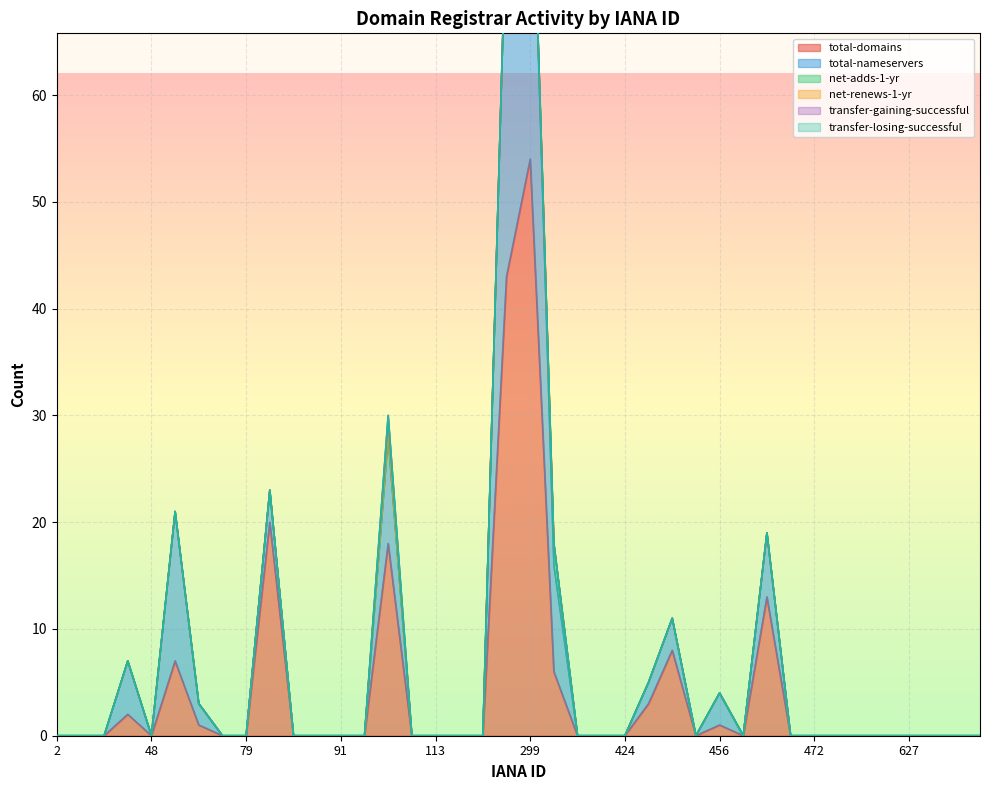

Is it true that total-domains equals 0 at 79?

True